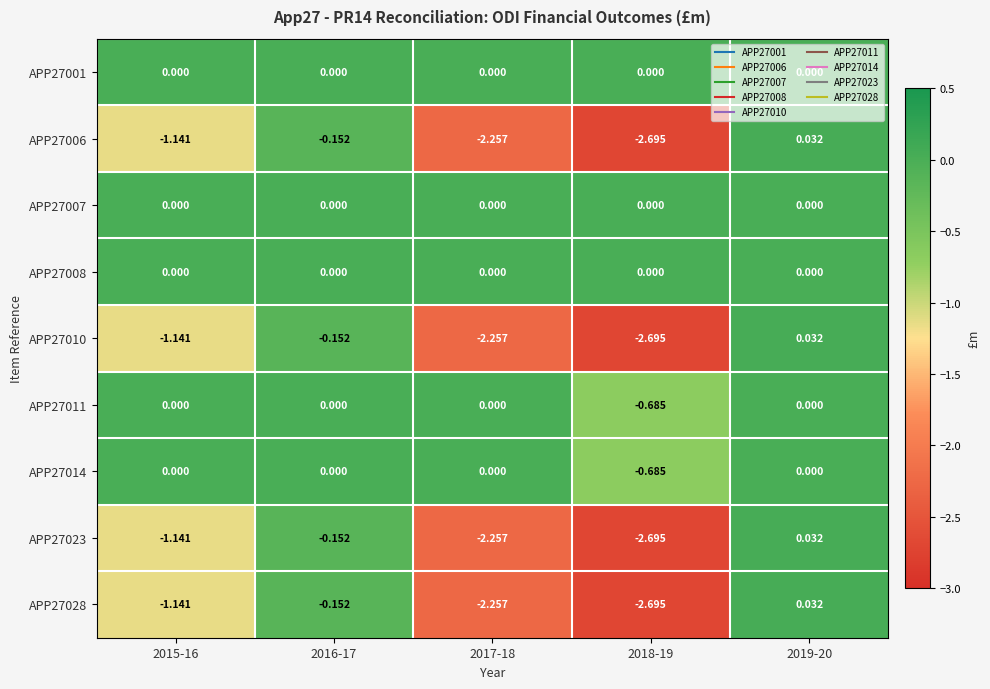

How many positive values does the APP27006 series have?

1